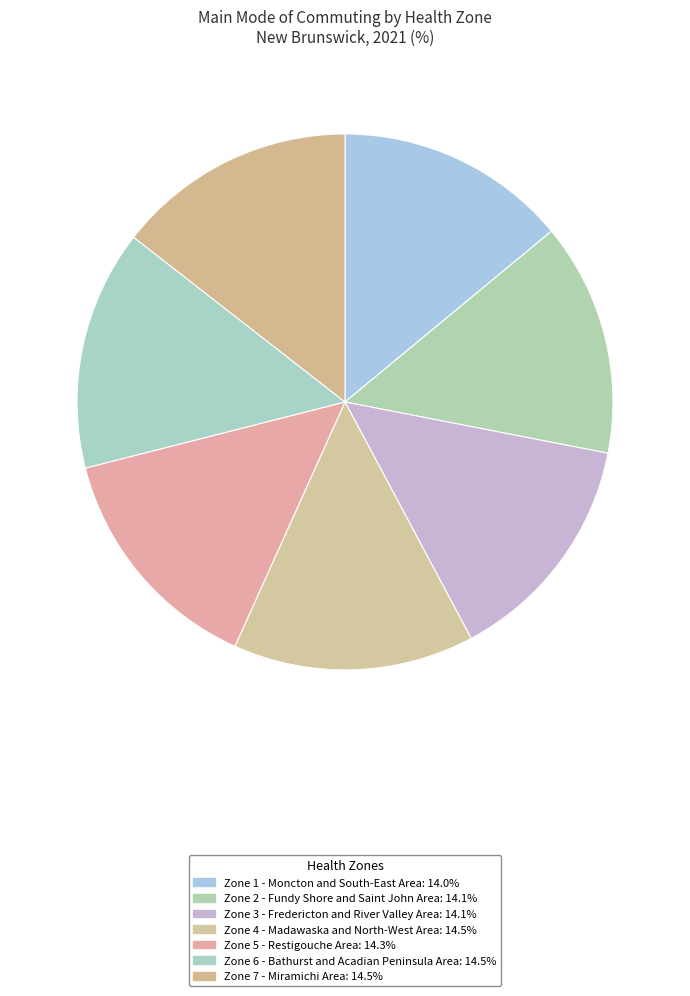

How many segments does this pie chart have?

7